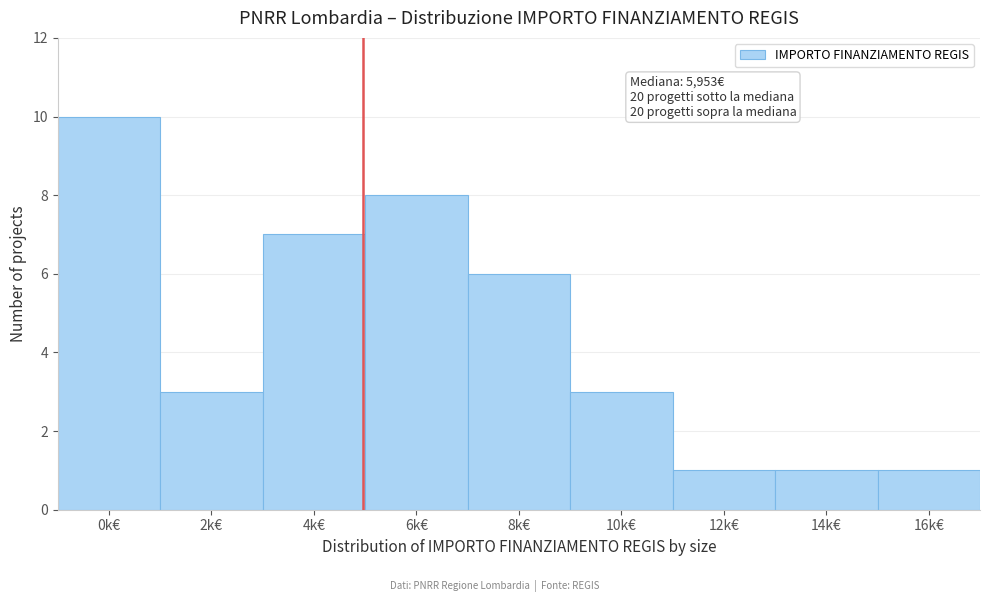

Reading left to right, what are all the values shown in this chart?

10	3	7	8	6	3	1	1	1